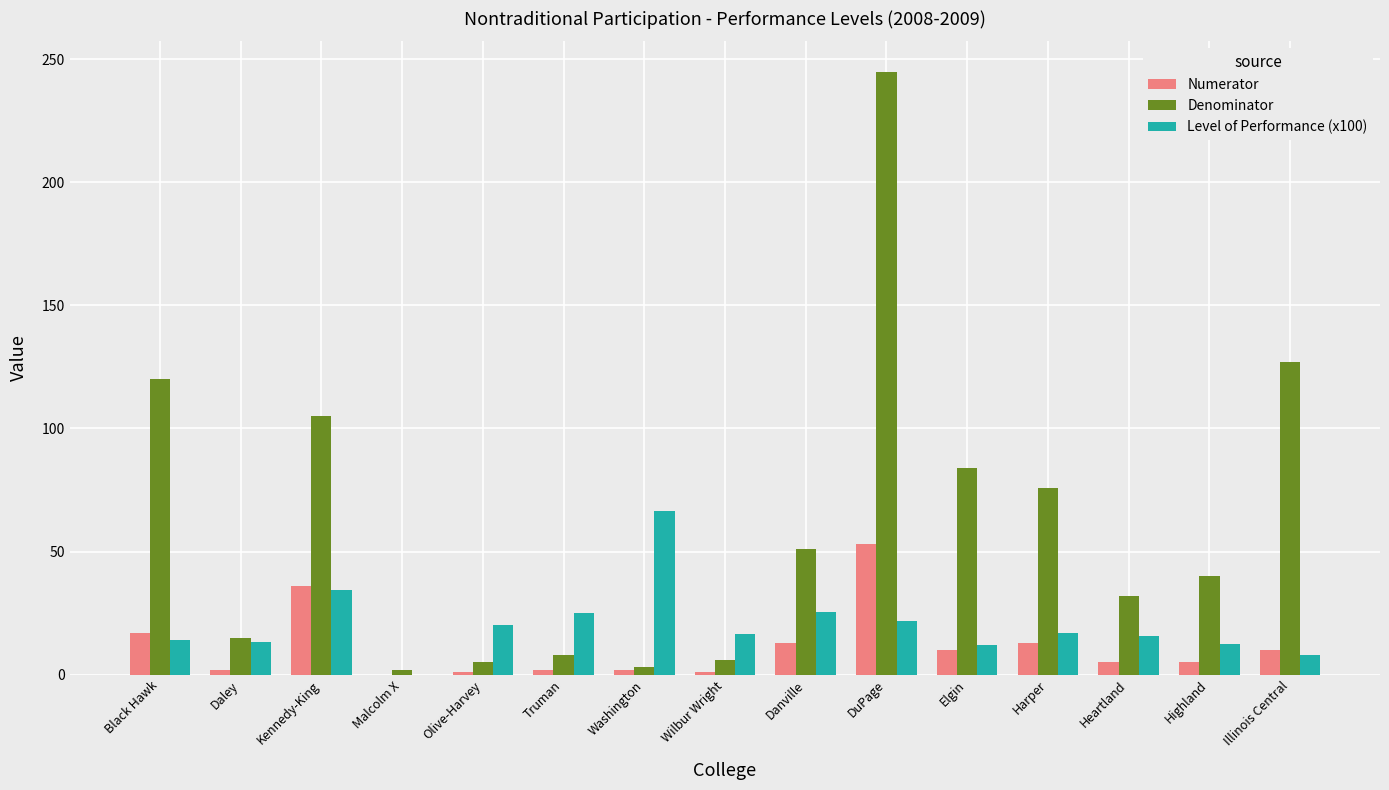

At which category does the chart reach its peak across all series?

DuPage